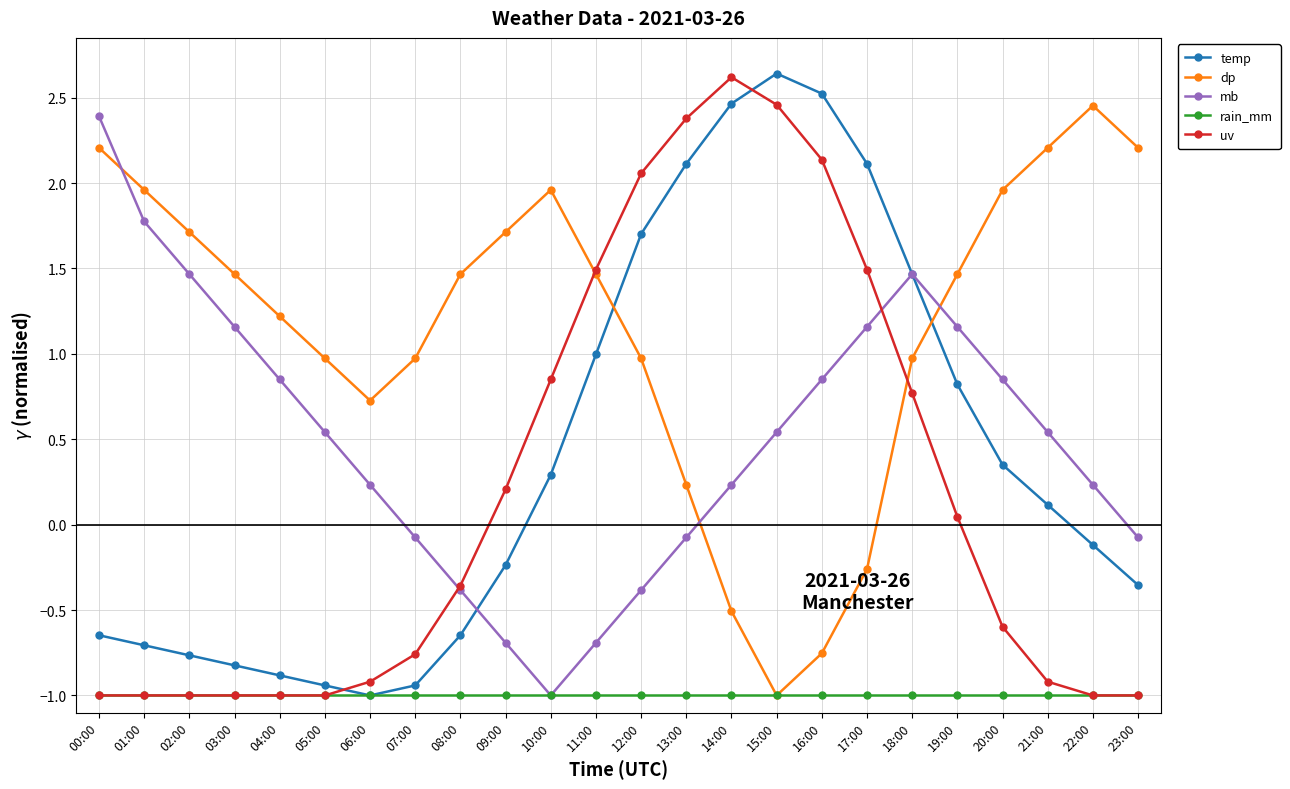

How many positive values does the mb series have?

16